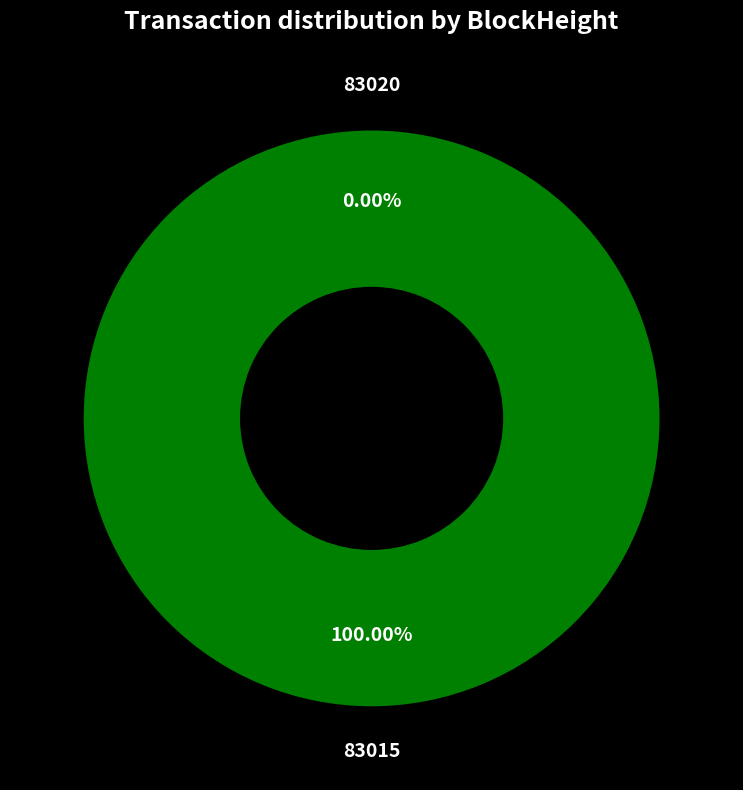

Is there any slice that represents more than half of the pie?

Yes